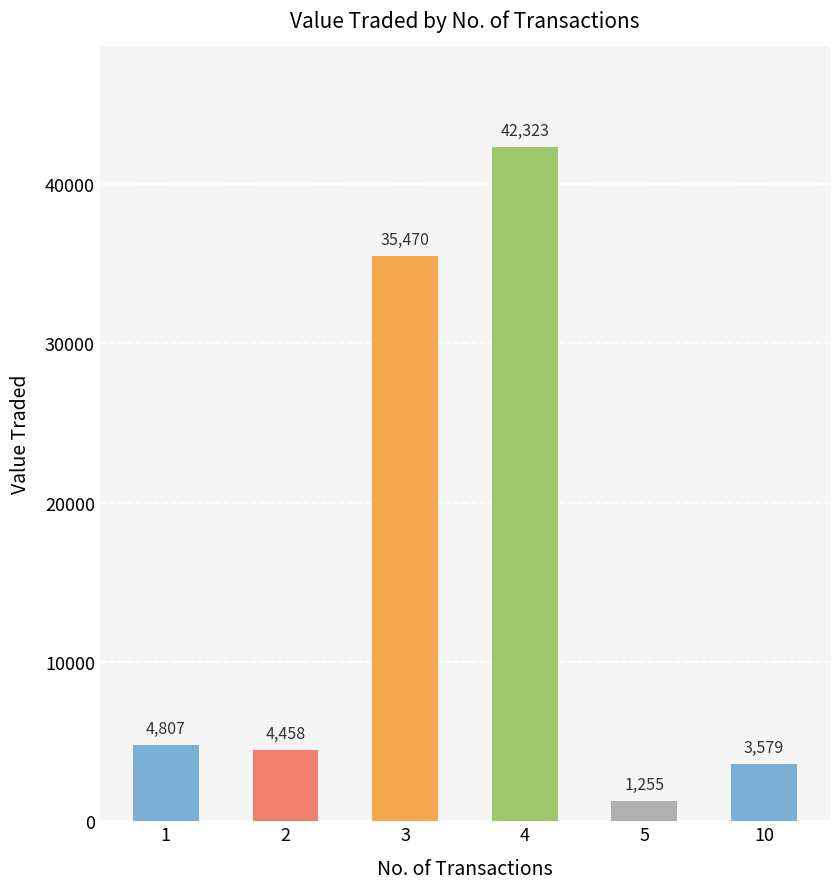

Does the chart contain stacked bars?

No